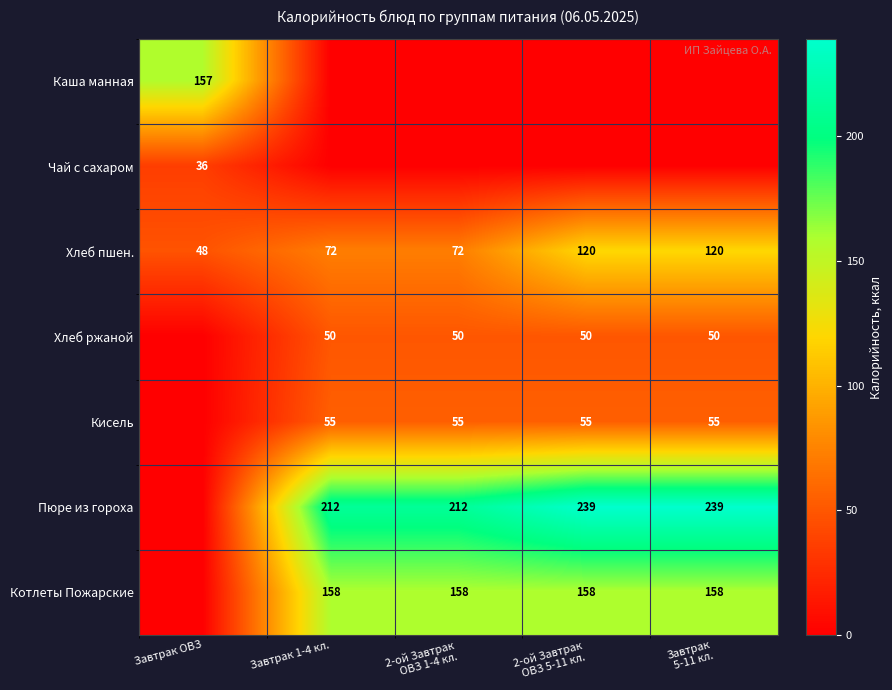

Read the Хлеб пшен. value at Завтрак ОВЗ, to the nearest 10.

50